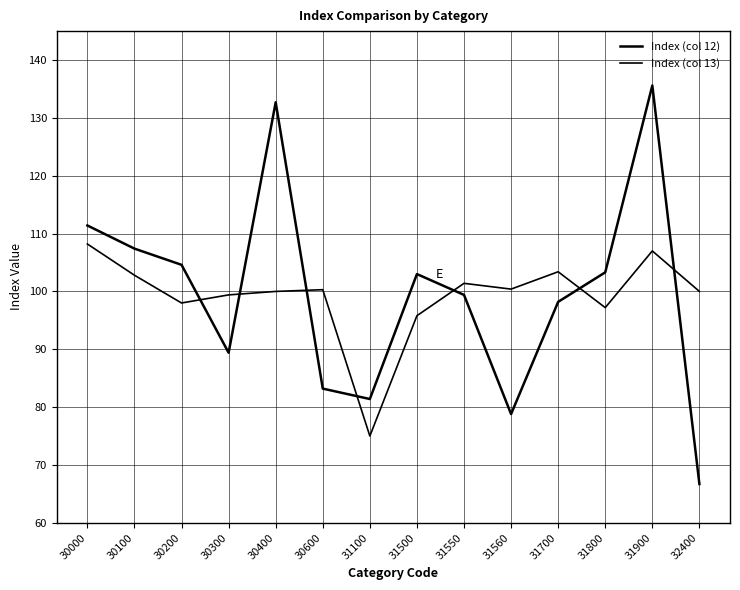

Does the chart have visible grid lines?

Yes